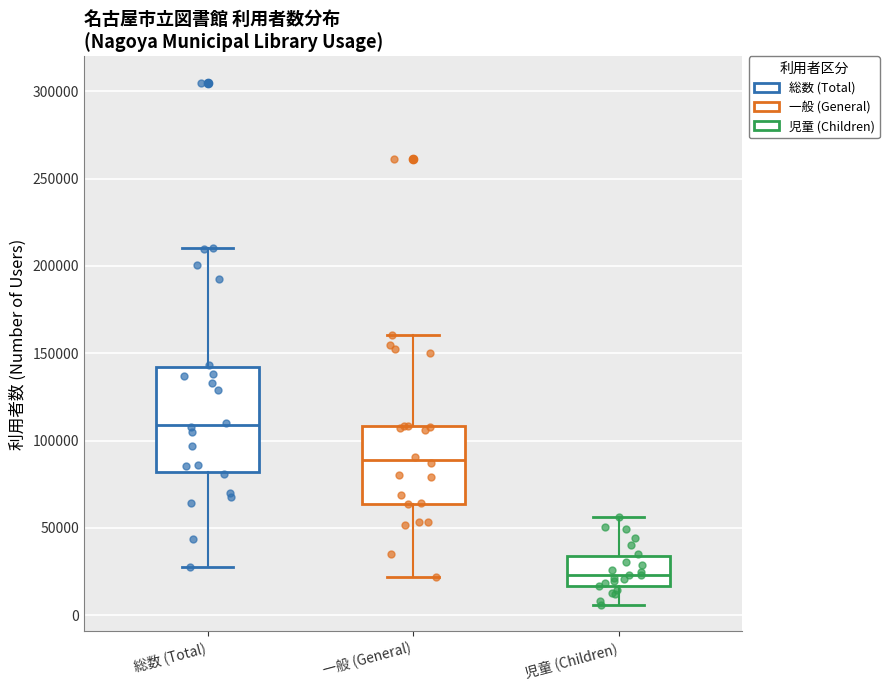

Where does the median line of the box for 一般 (General) sit on the y-axis? The values are not printed on the chart, so give them approximately, as read against the axis.

90000